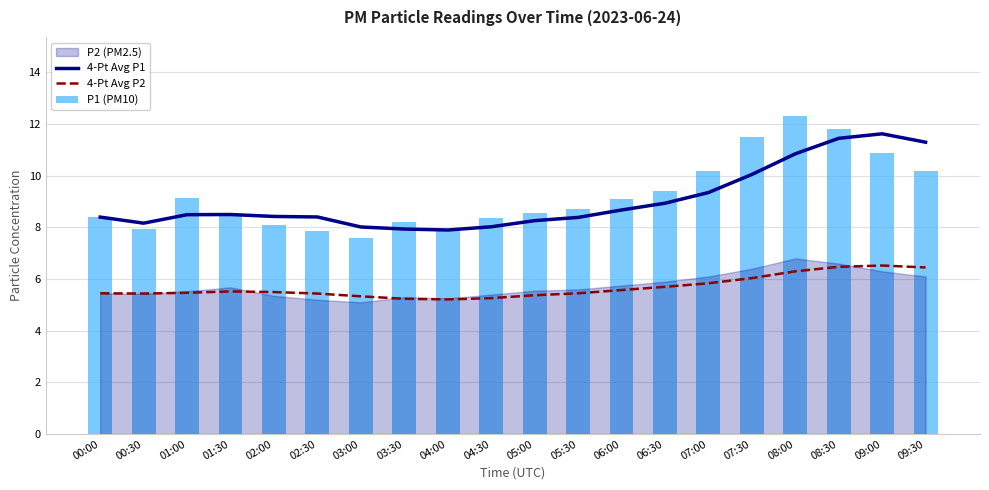

What is the sum of the P1 (PM10) values at 00:30 and 05:00?

16.5